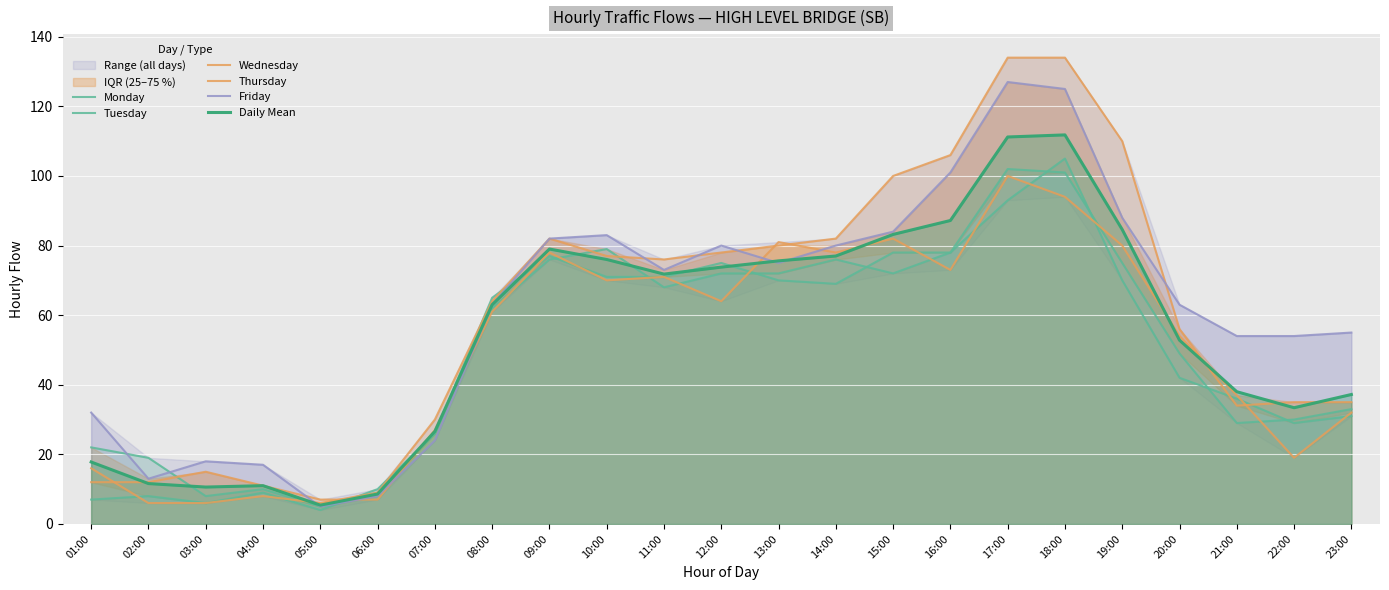

What is the value of the Tuesday point at the 17th from the left?

102.0